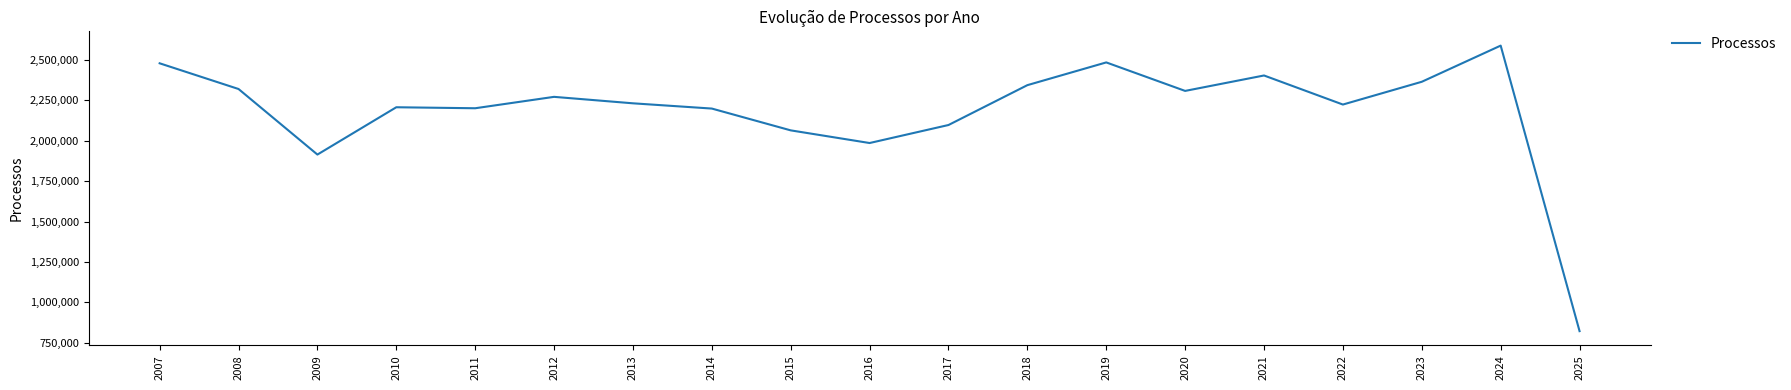

Which has a higher value, 2009 or 2010?

2010